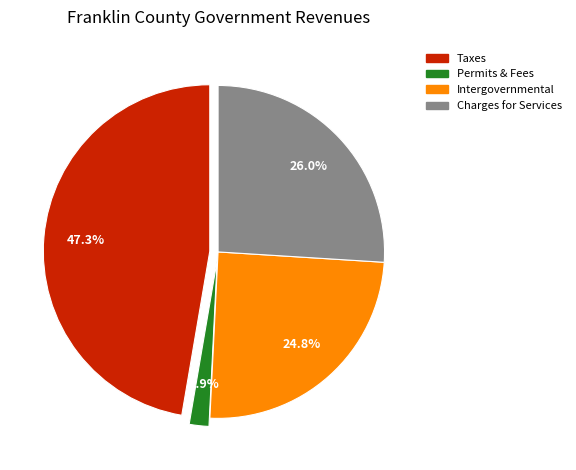

Is there a majority slice in this chart?

No